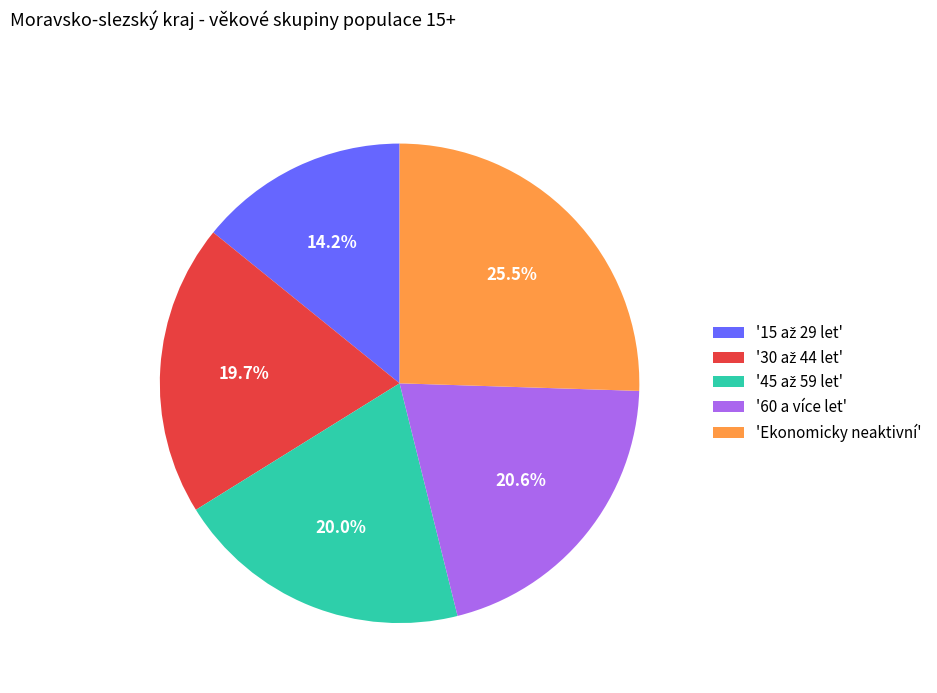

Which slice is the largest?

'Ekonomicky neaktivní'